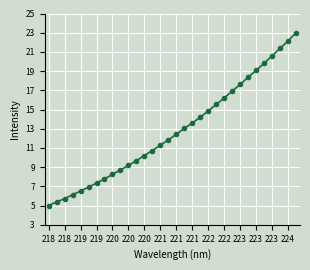

How many values exceed 12?

16